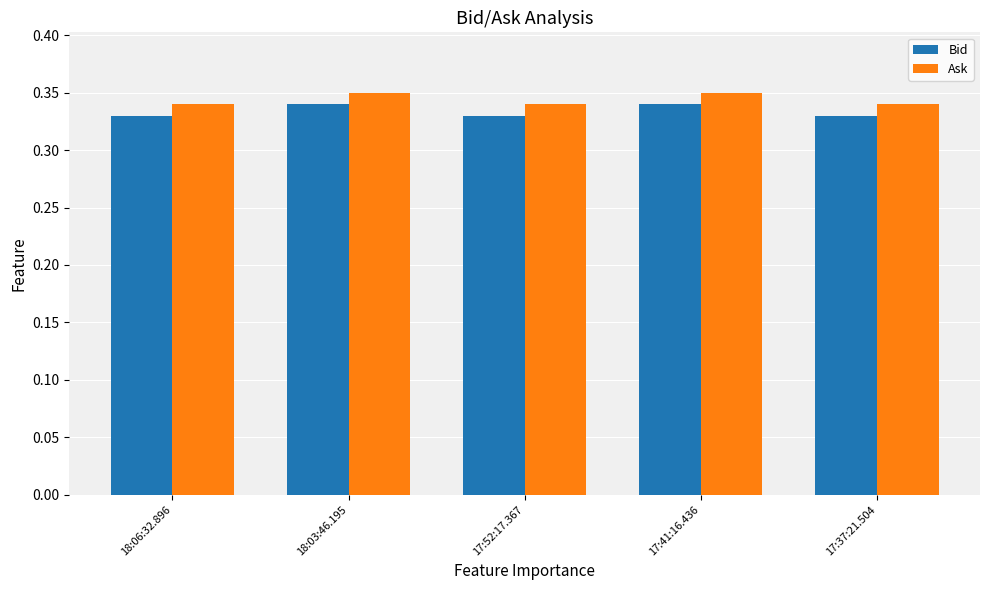

How many Ask values are between 0 and 1?

5